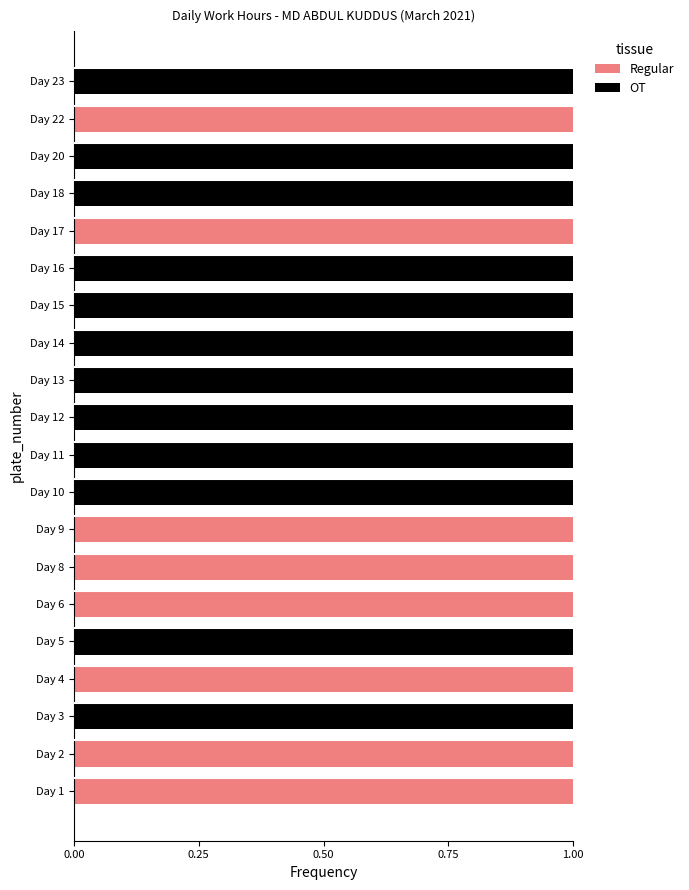

What is the sum of all Regular values?

8